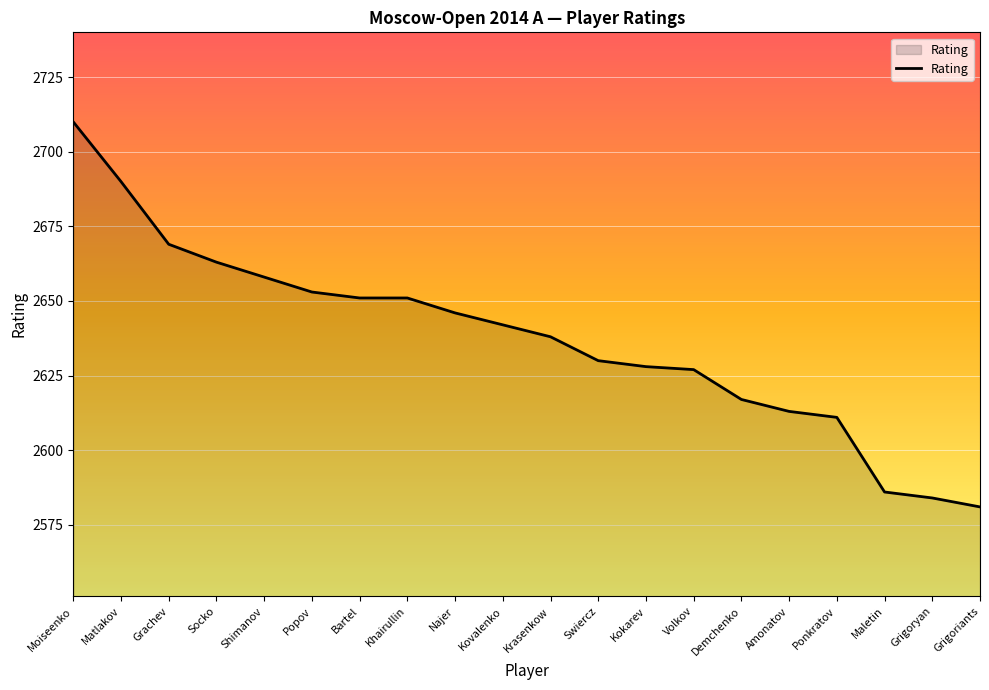

What is the average value?

2637